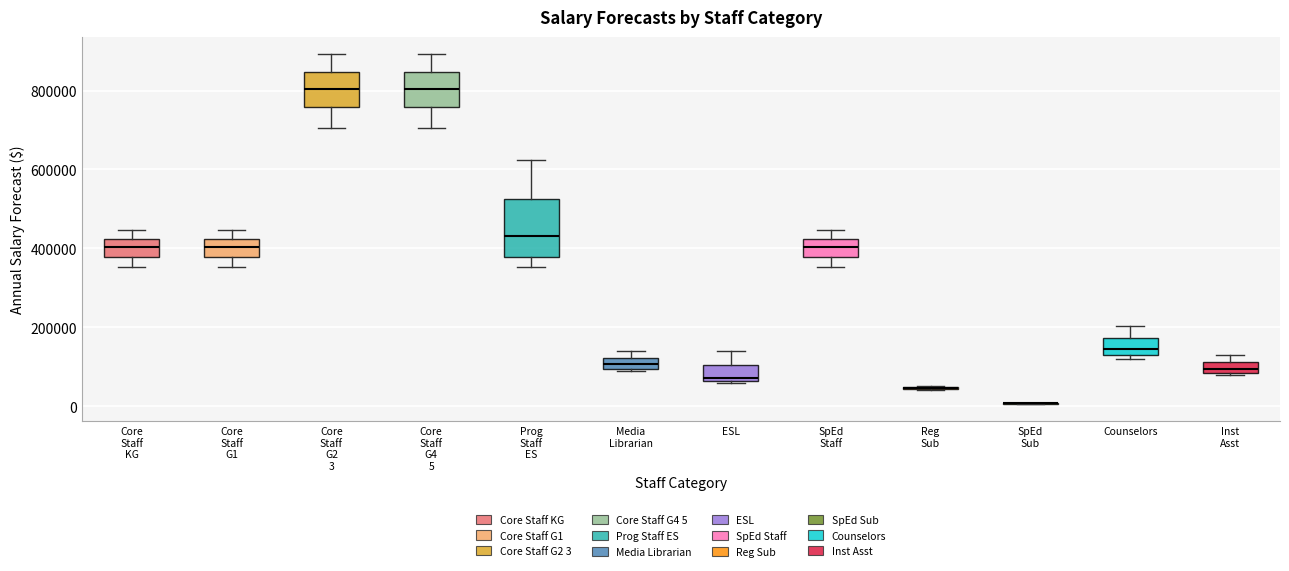

Where does the median line of the box for Inst Asst sit on the y-axis? The values are not printed on the chart, so give them approximately, as read against the axis.

100000